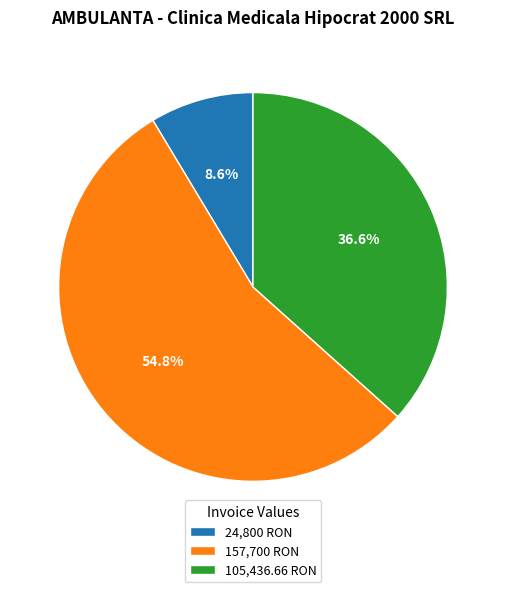

What is the ratio of the value at 157,700 RON to the value at 24,800 RON?

6.4